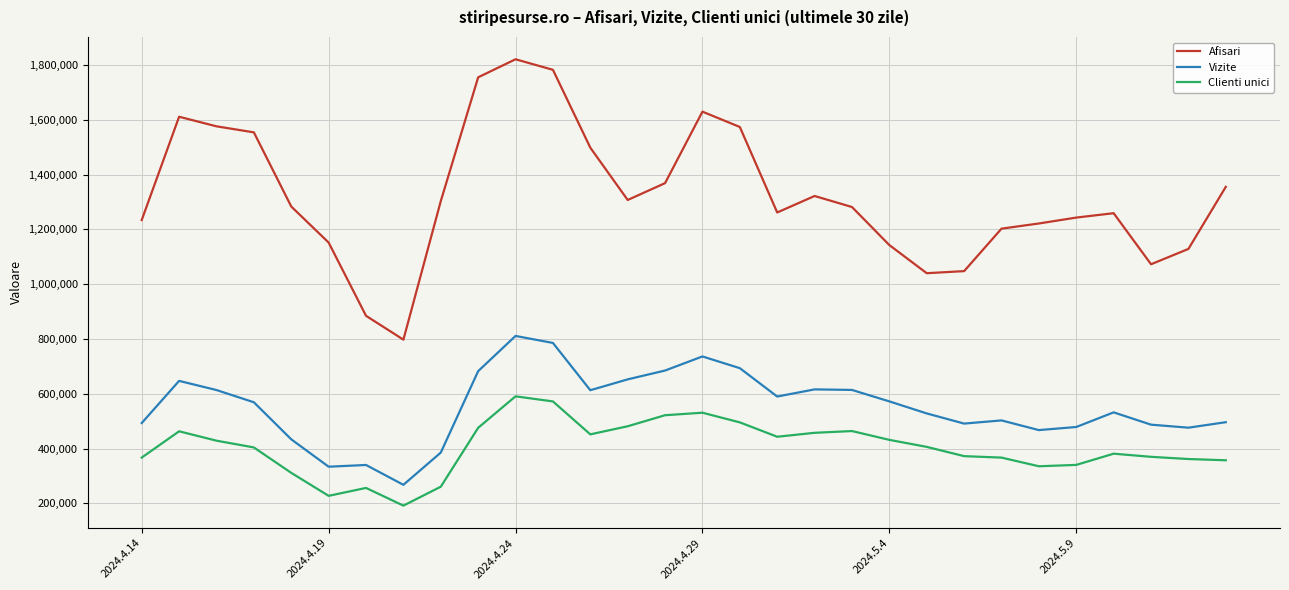

Which series has the largest range (max minus min)?

Afisari